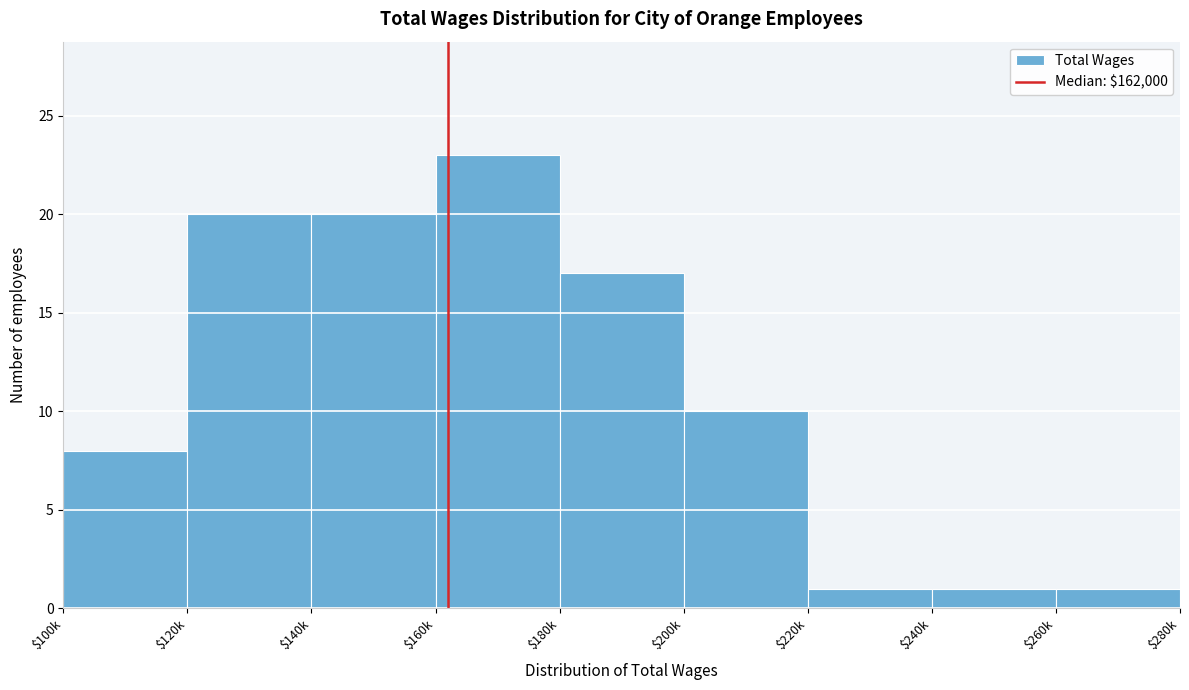

Reading right to left, list all the values displayed in this chart.

1	1	1	10	17	23	20	20	8